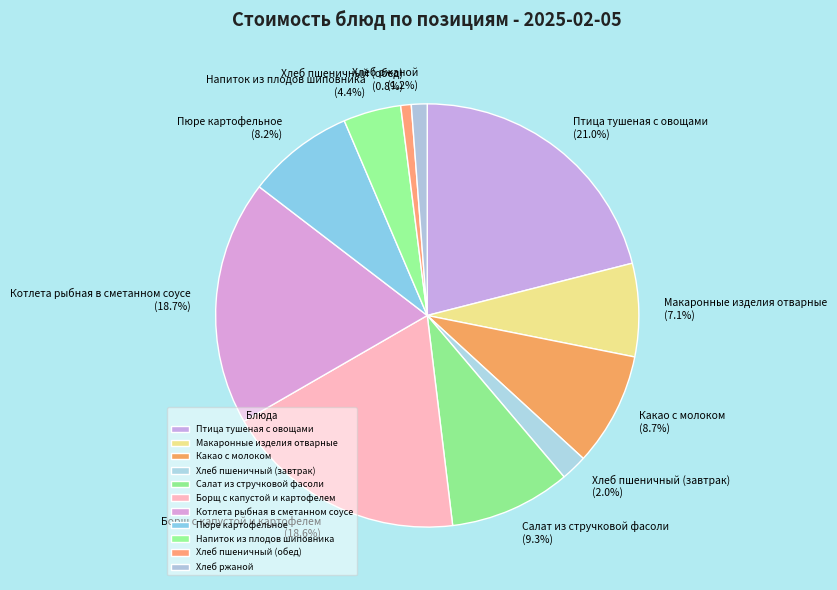

What percentage is NOT represented by Хлеб пшеничный (обед)?

99.2%